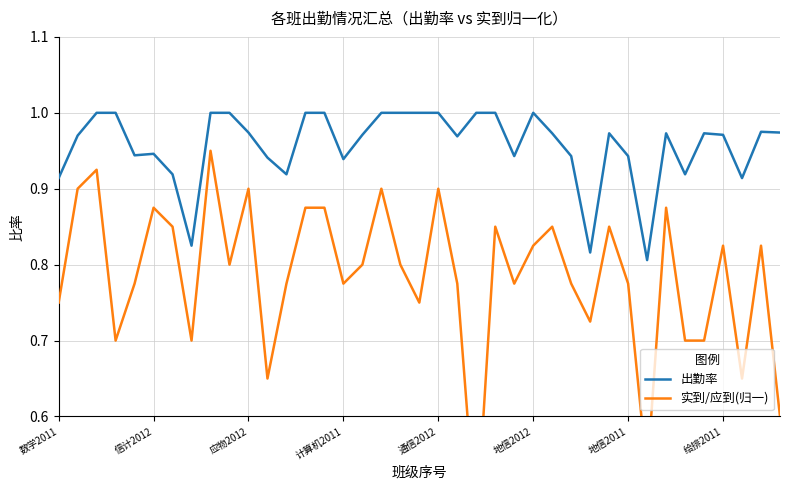

What is the average value of the 出勤率 series?

1.0